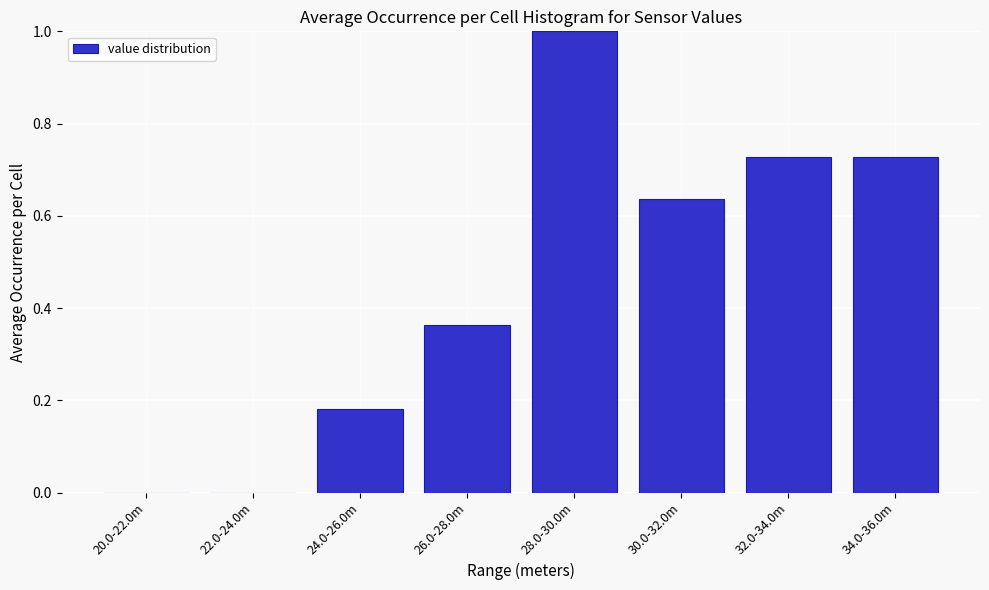

The chart shows a value of 0.3 at 28.0-30.0m. True or false?

False